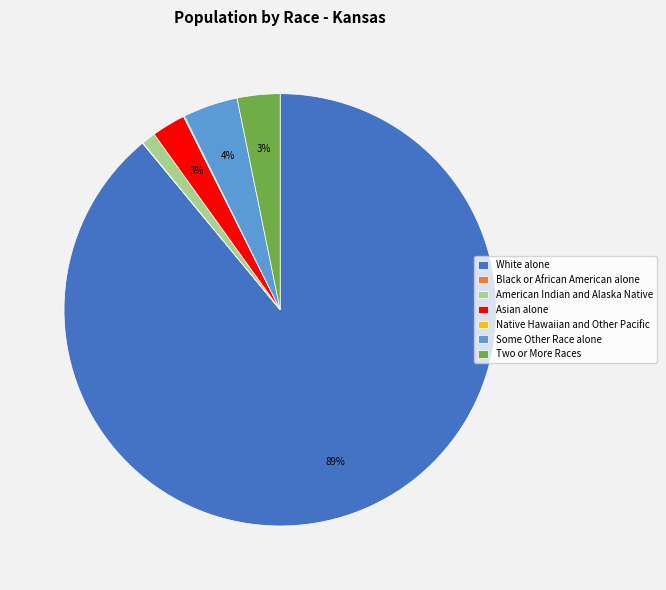

Does Two or More Races account for over 50% of the chart?

No